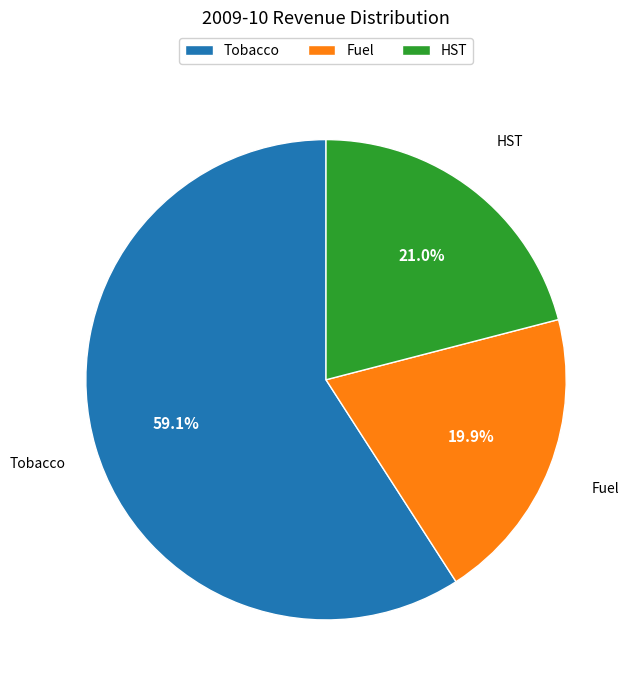

Which slice represents more than half of the pie?

Tobacco